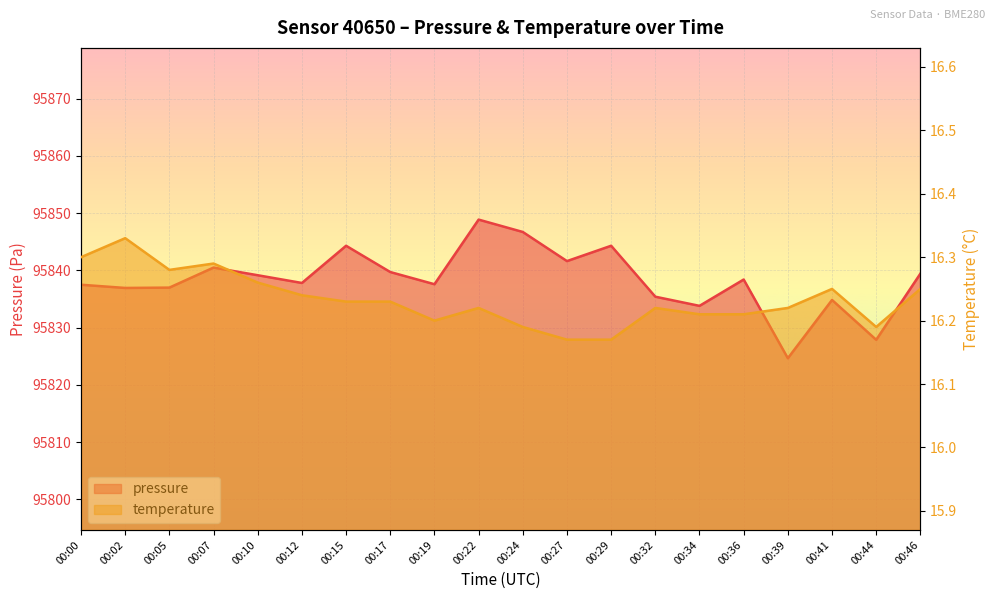

True or false: pressure has a value of 36046.5 at 00:02.

False